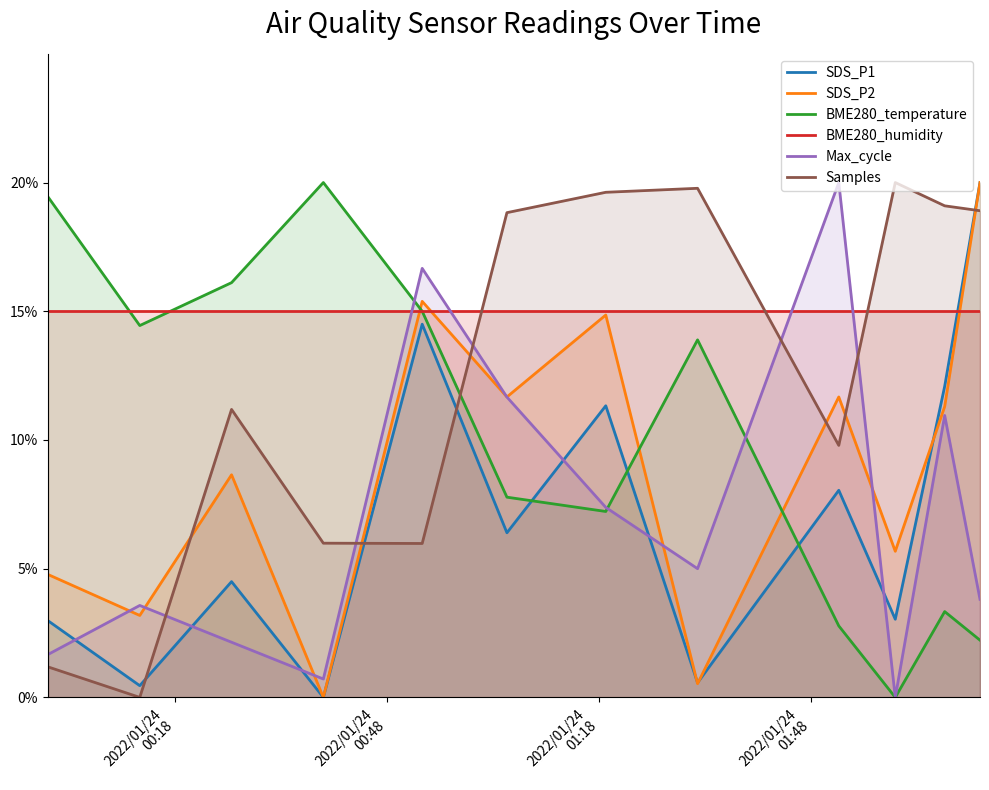

Does the chart have visible grid lines?

No